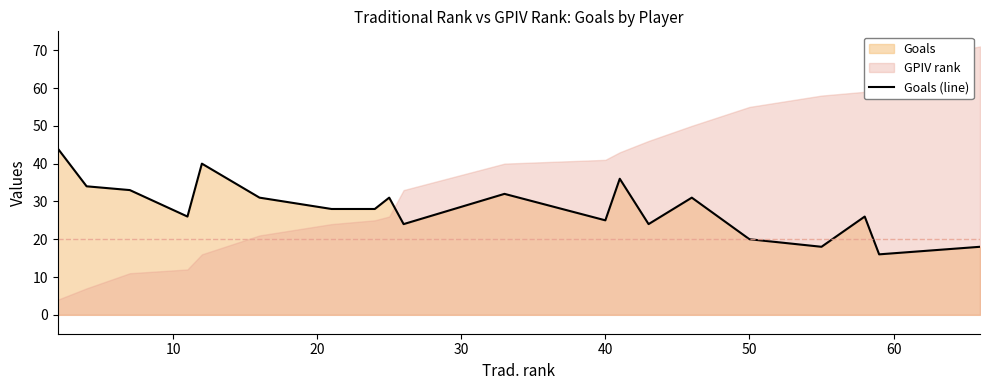

What is the minimum value for Goals (line)?

16